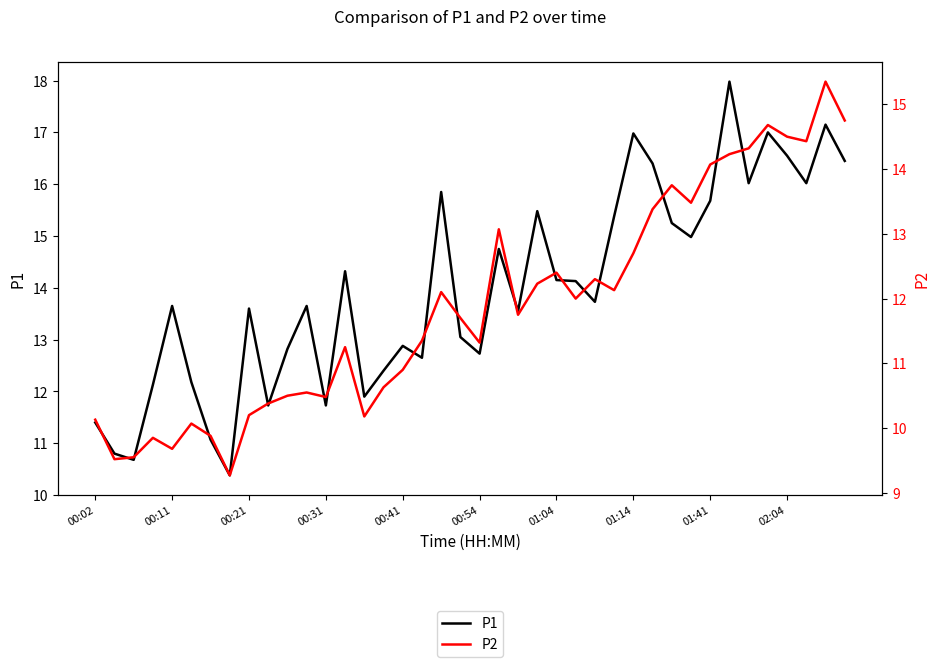

How many lines are shown in the chart?

2